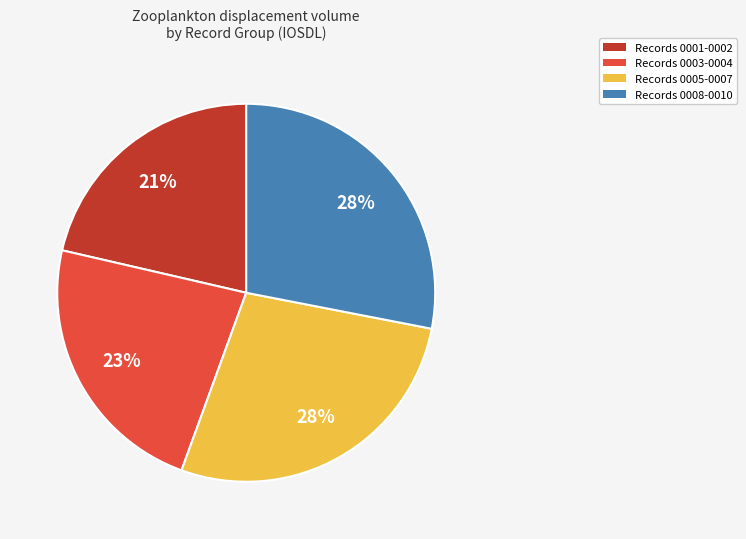

To the nearest percent, what is the difference between the largest and smallest slice percentages?

7%